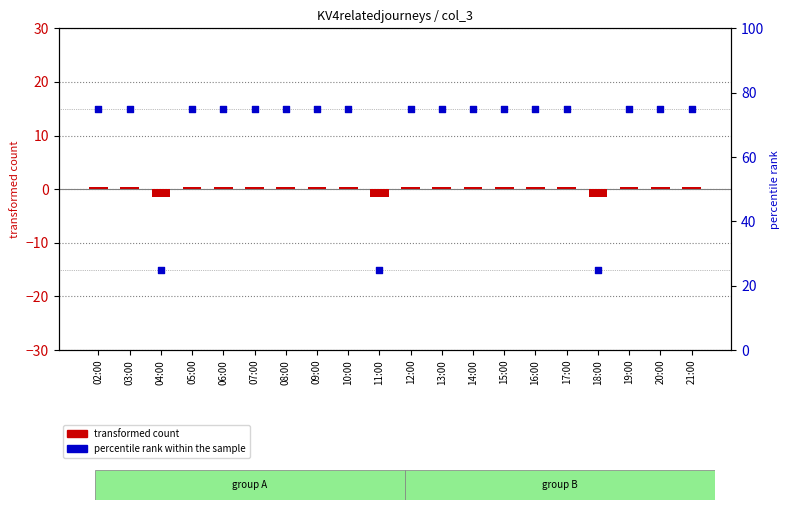

Is the value of percentile rank within the sample at 10:00 greater than the value of transformed count at 17:00?

Yes